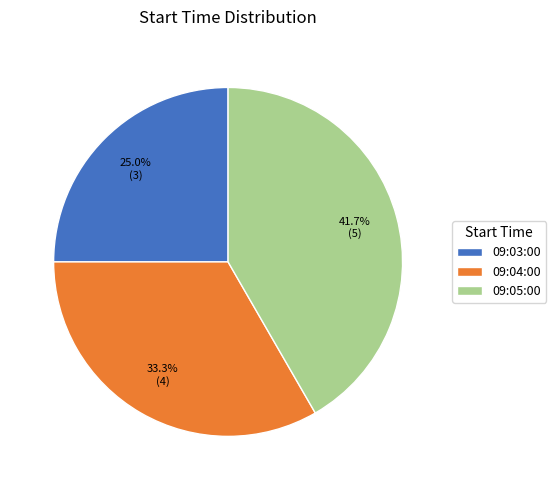

What is the total percentage of 09:03:00 and 09:04:00?

58.3%